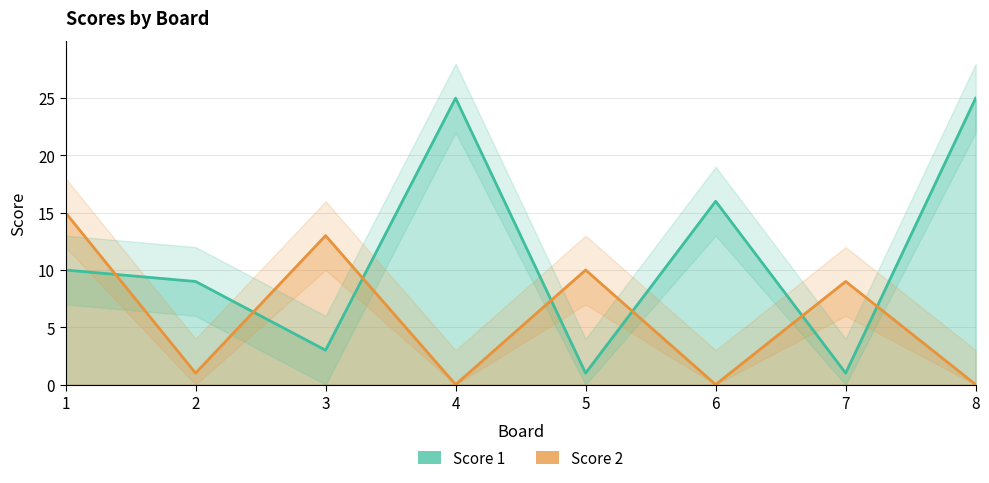

Does the chart have visible grid lines?

Yes